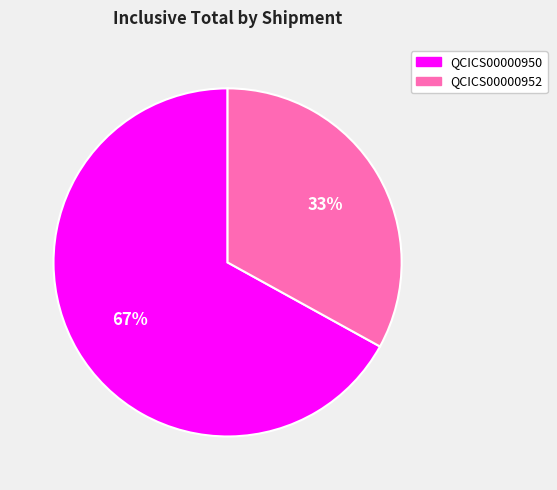

To the nearest percent, what percentage of the pie is QCICS00000952?

33%